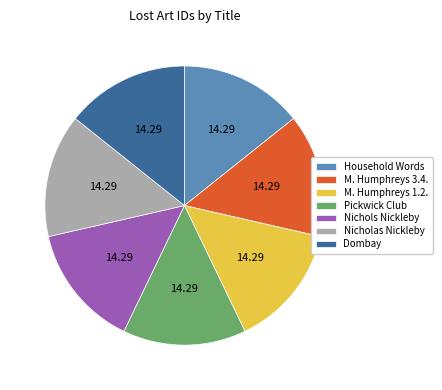

True or false: Dombay accounts for 14% of the total.

True